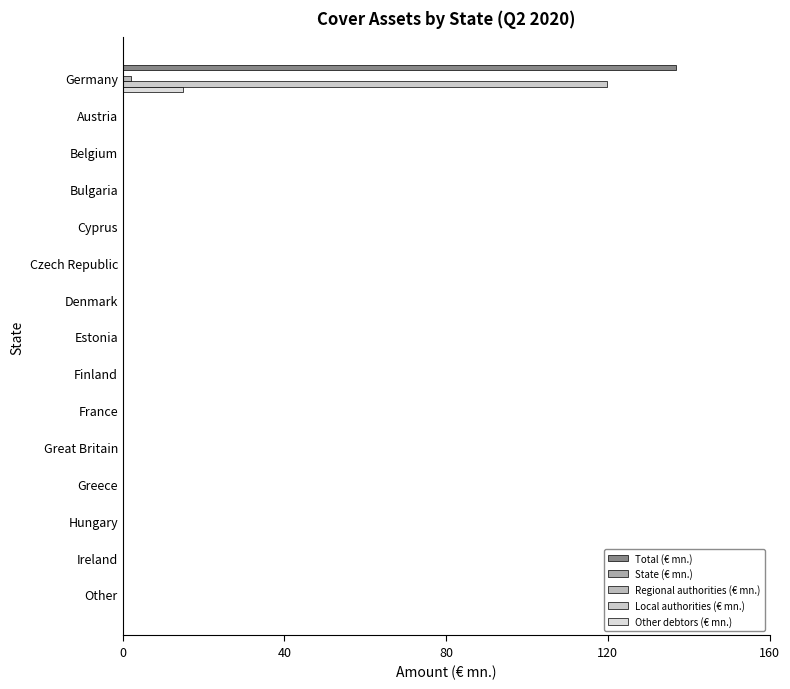

What is the sum of all Other debtors (€ mn.) values?

14.9